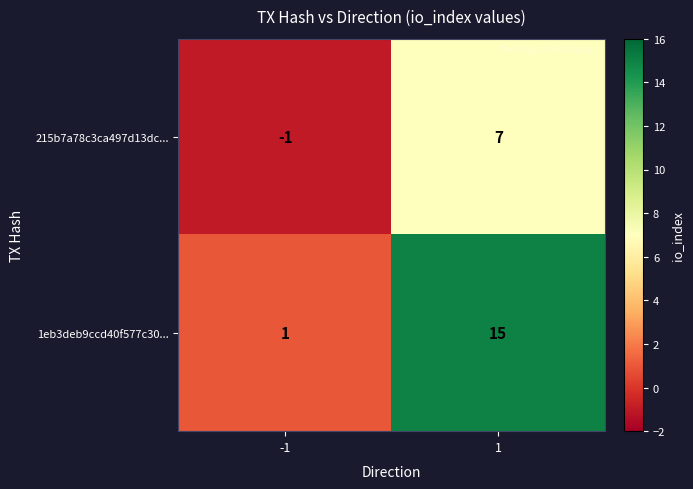

How many negative values does the 215b7a78c3ca497d13dc... series have?

1